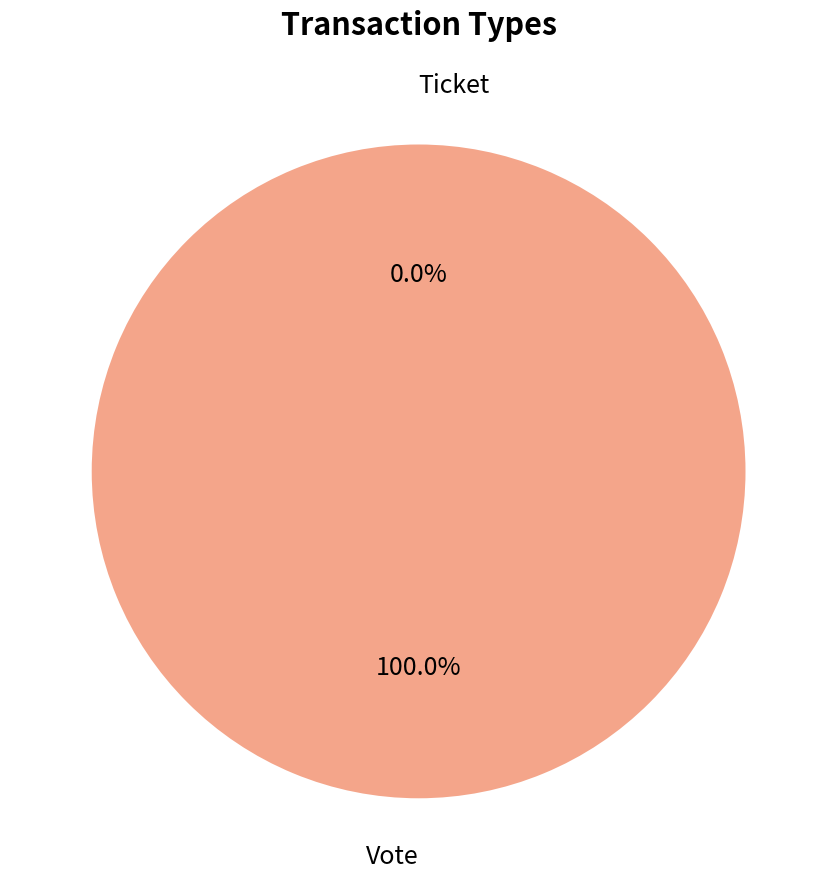

To the nearest percent, what is the difference between the largest and smallest slice percentages?

100%